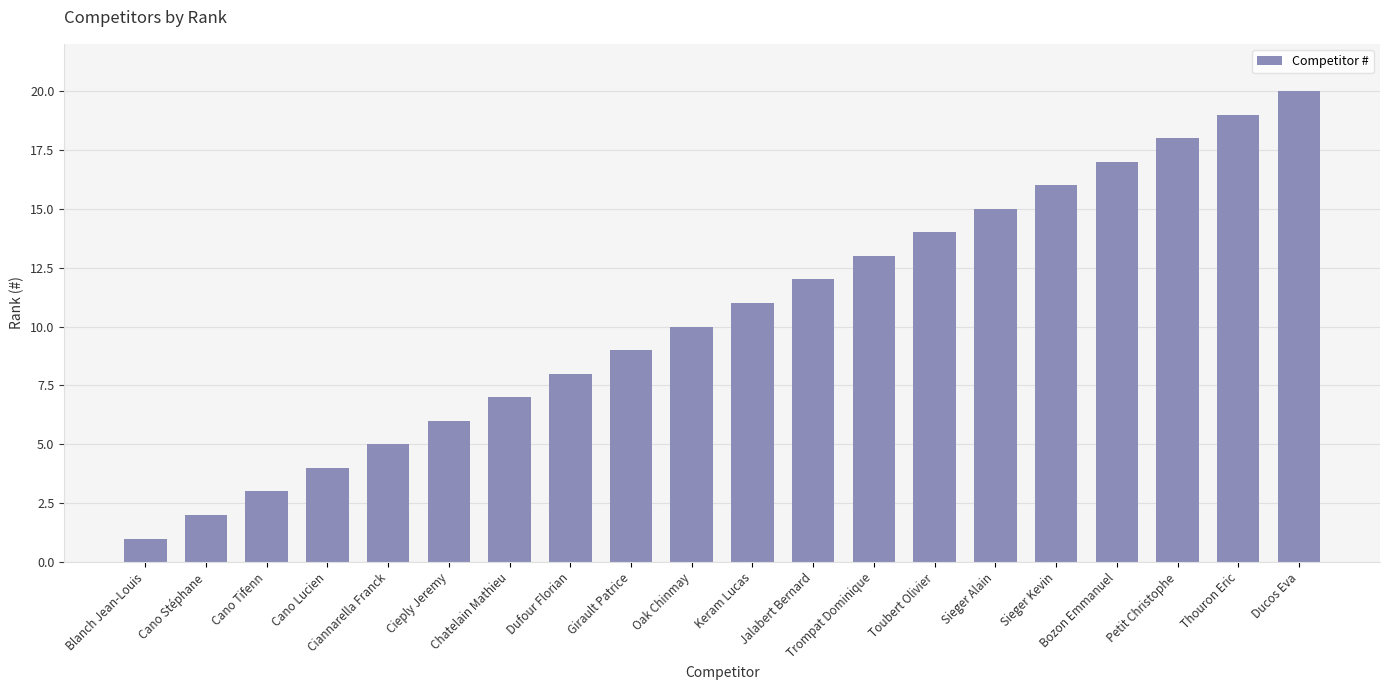

Does the chart contain stacked bars?

No